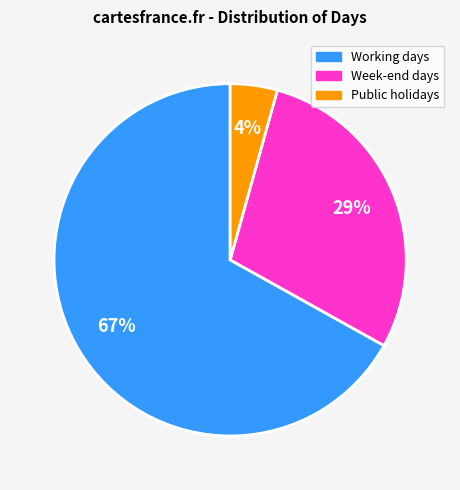

How many slices are in this pie chart?

3